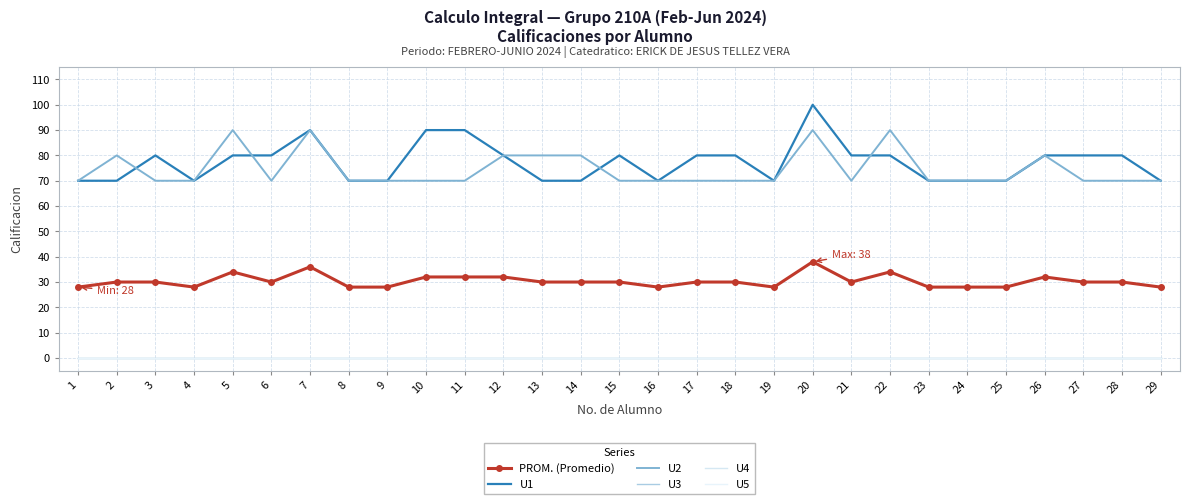

At which label is U4 closest to 0?

1